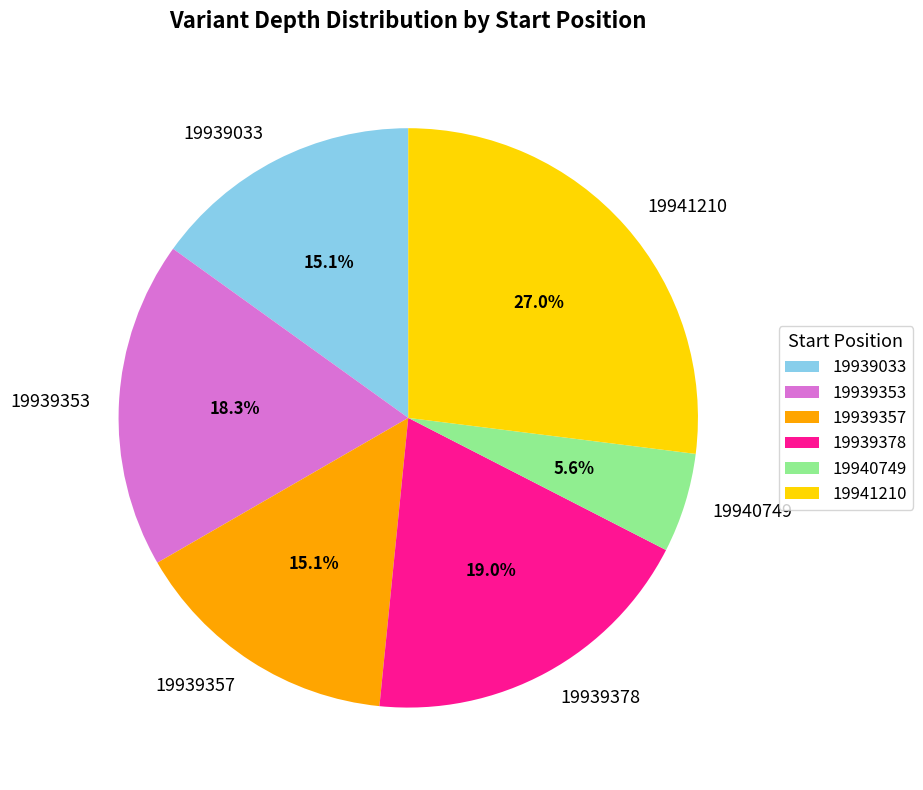

What percentage is the 19940749 slice, to the nearest percent?

6%